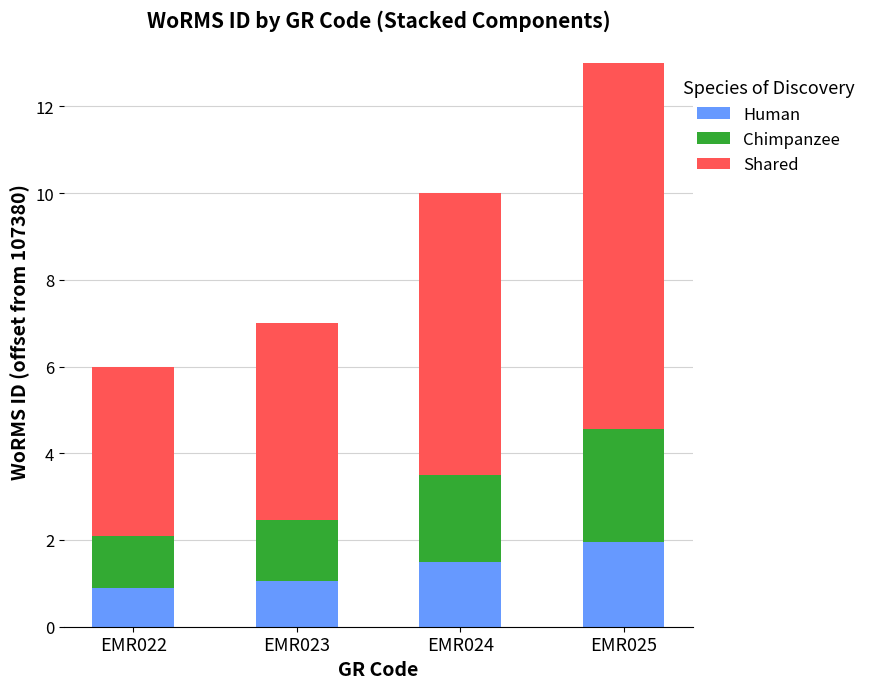

Which category has the highest value in the Human series?

EMR025